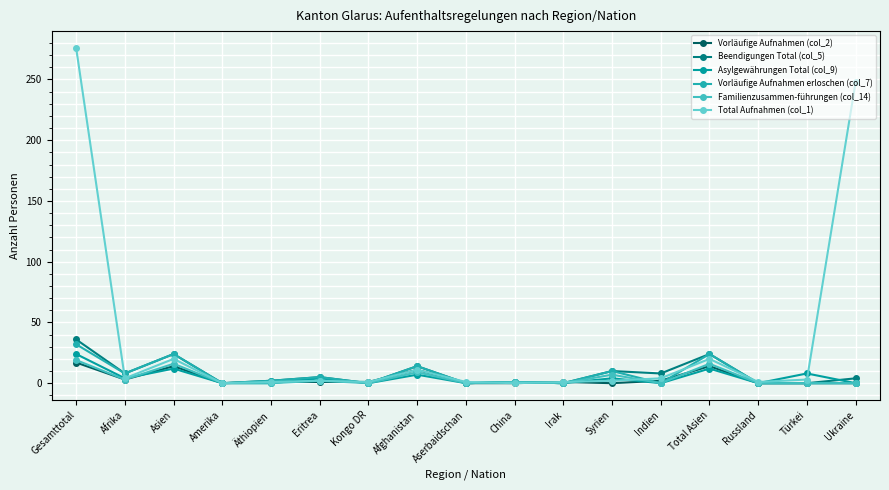

At which category does Asylgewährungen Total (col_9) reach its first local valley?

Afrika